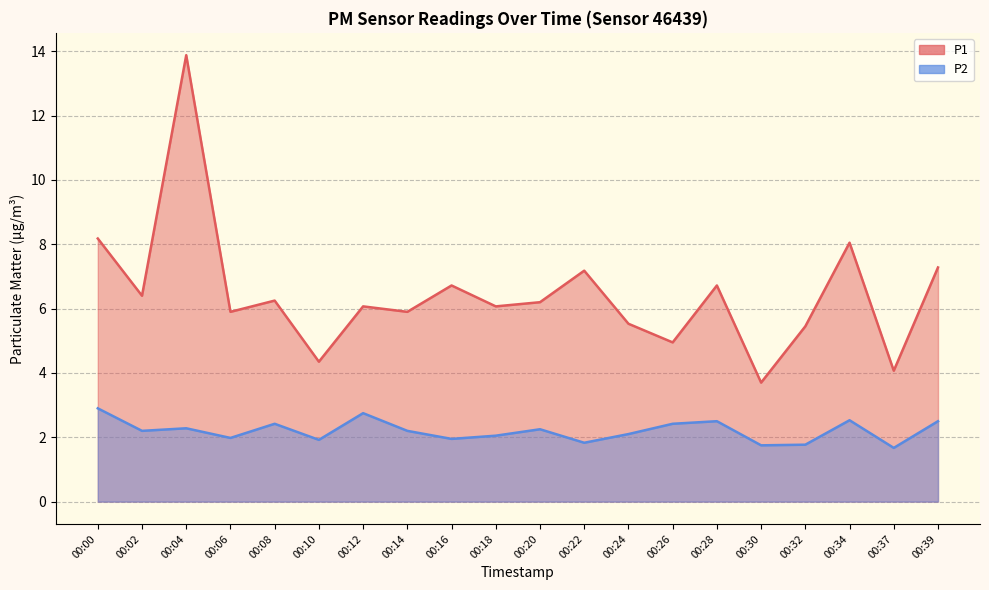

At which category does P2 reach its first local valley?

00:02